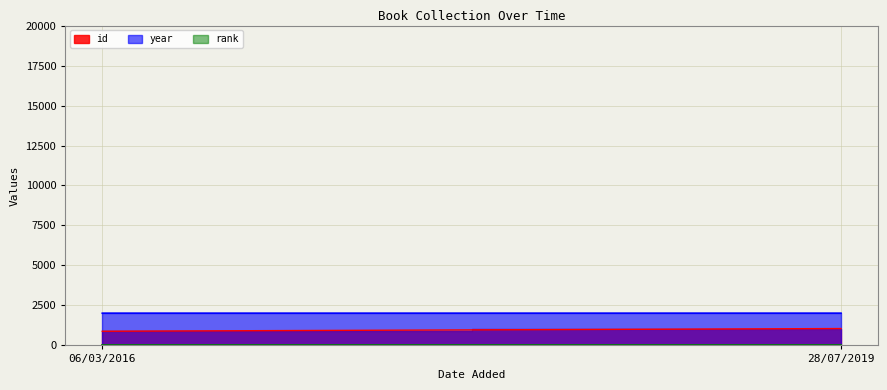

List the series in order of their overall mean, lowest first.

rank, id, year